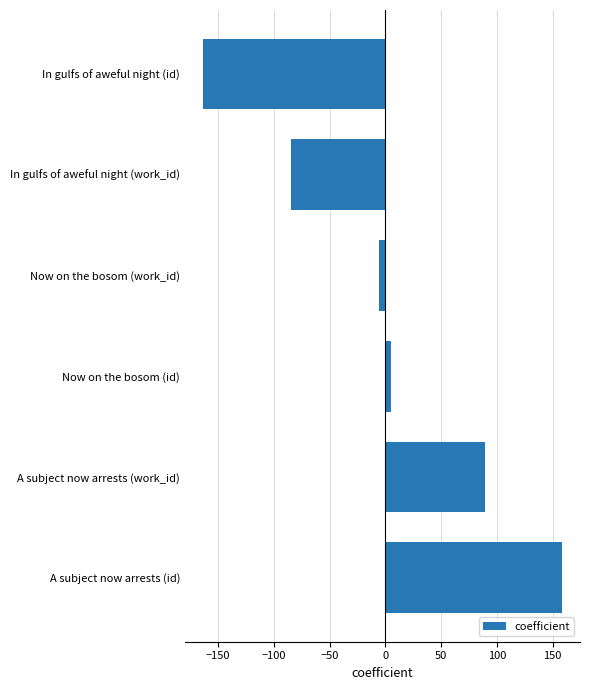

How many positive values are there?

3